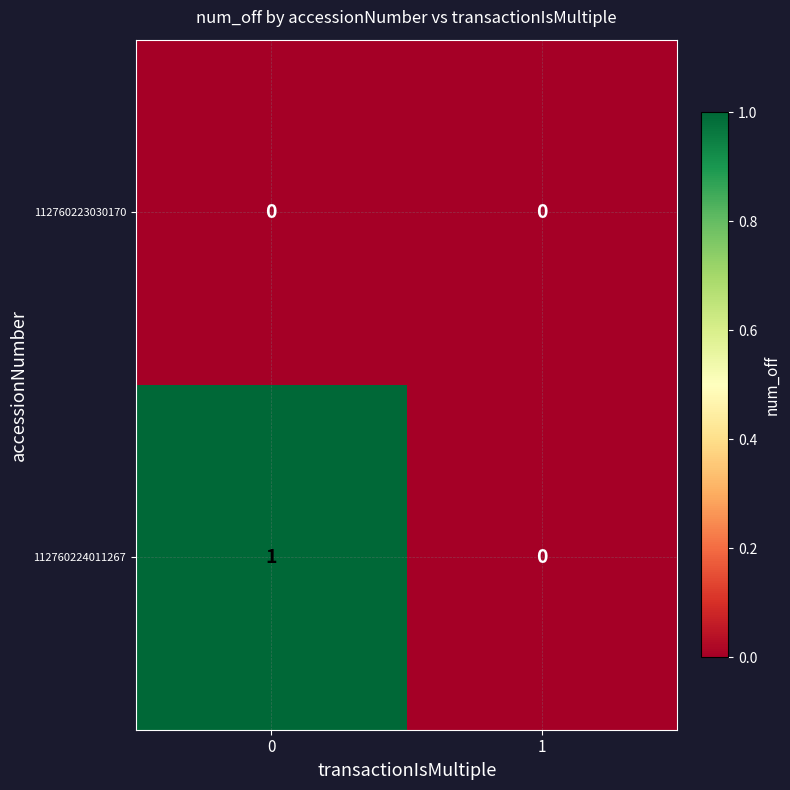

Which series has the largest total across all categories?

112760224011267